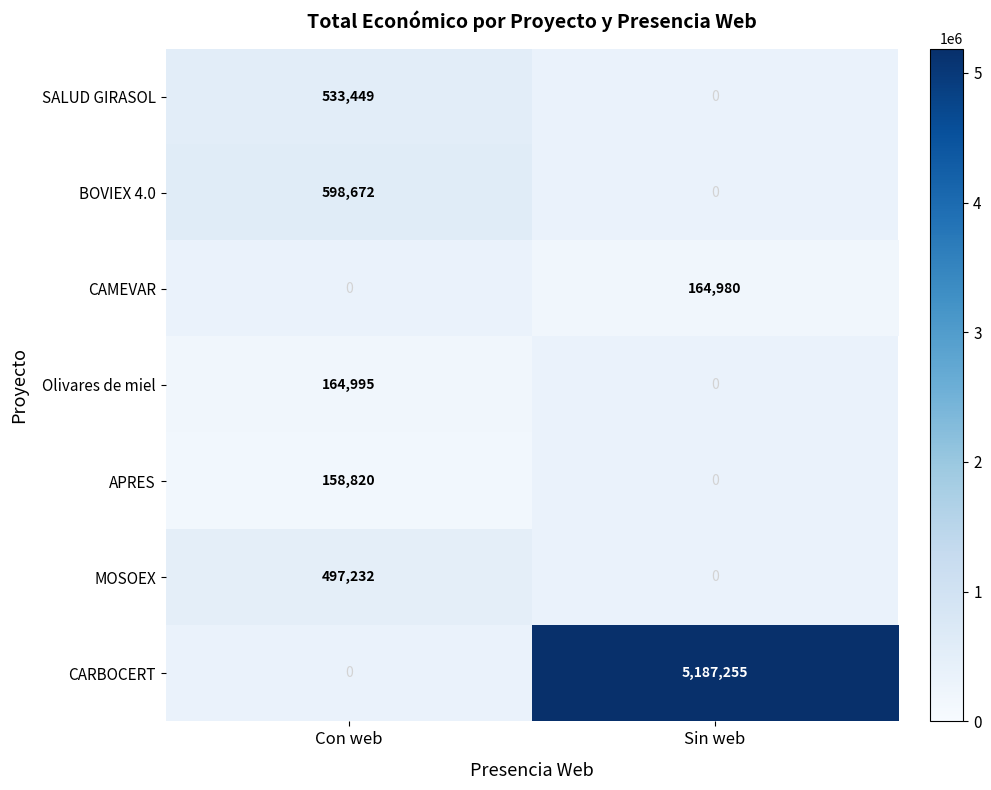

The value of APRES at Con web is 158820. True or false?

True